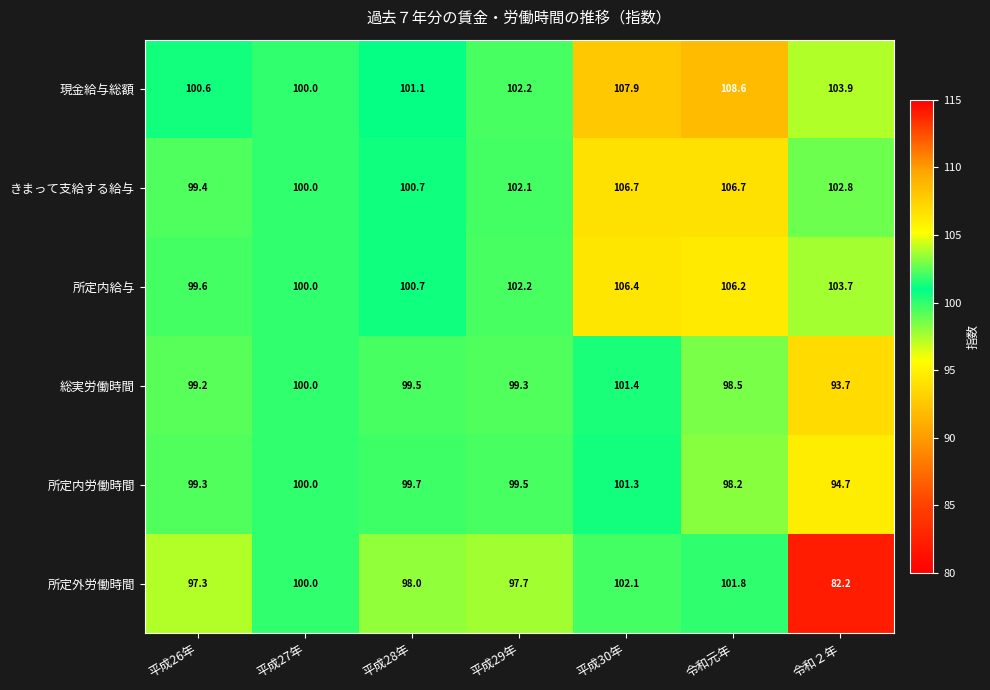

At which label does 所定内労働時間 first exceed 99?

平成26年